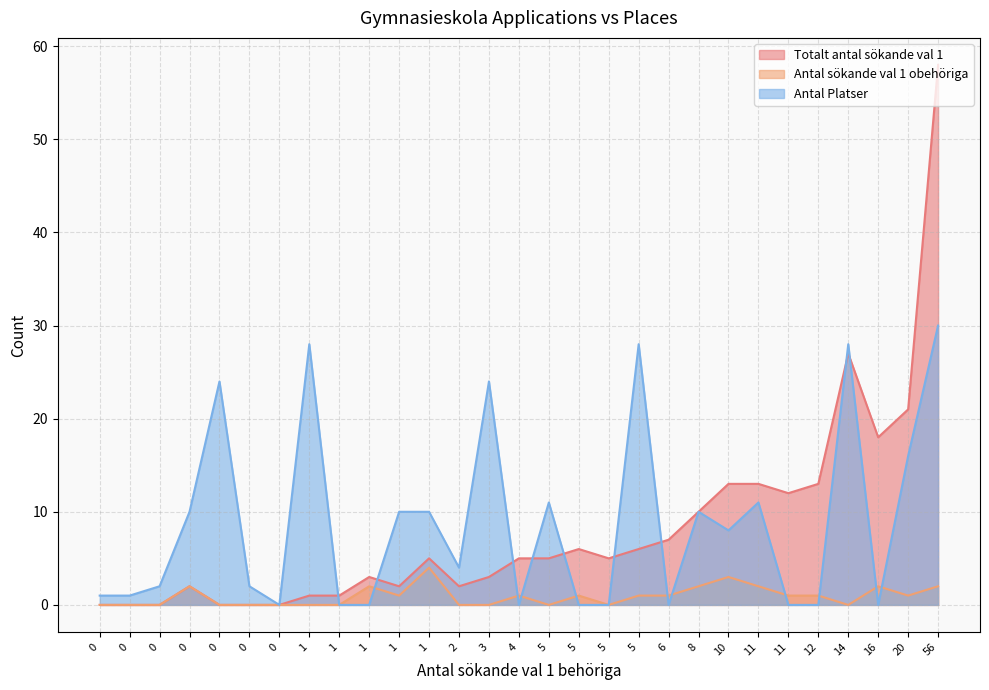

Does the chart have visible grid lines?

Yes